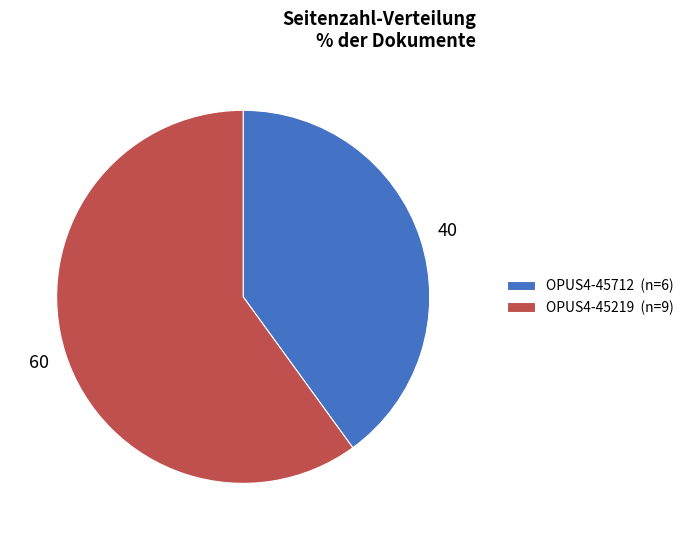

What is the ratio of the value at OPUS4-45219 (n=9) to the value at OPUS4-45712 (n=6)?

1.5